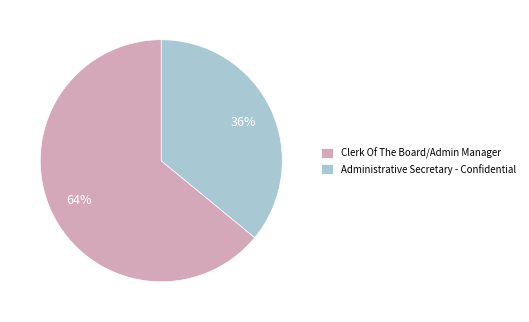

Which slice represents more than half of the pie?

Clerk Of The Board/Admin Manager